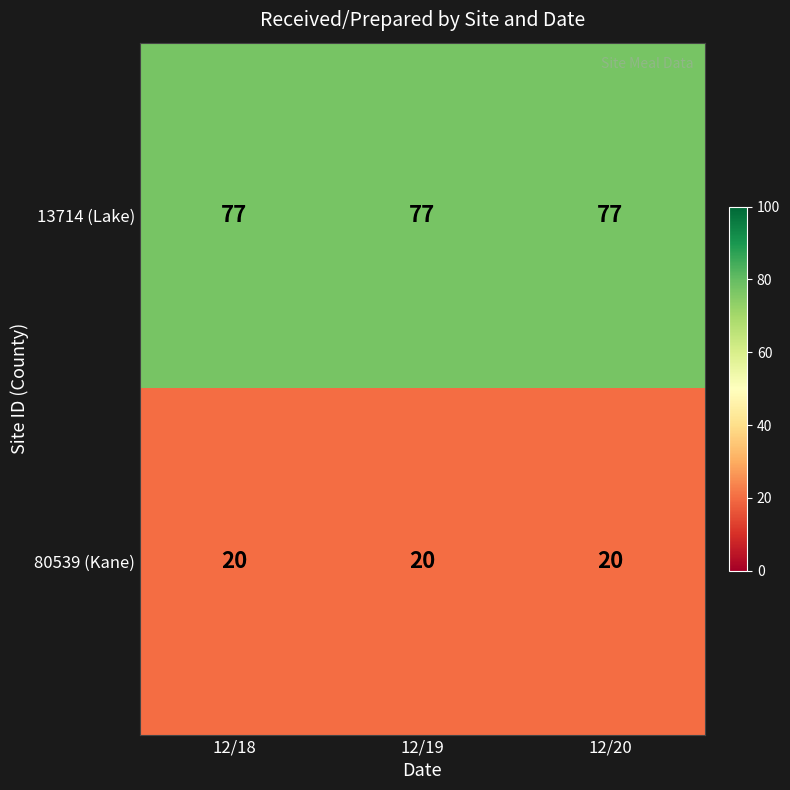

What is the minimum value for 80539 (Kane)?

20